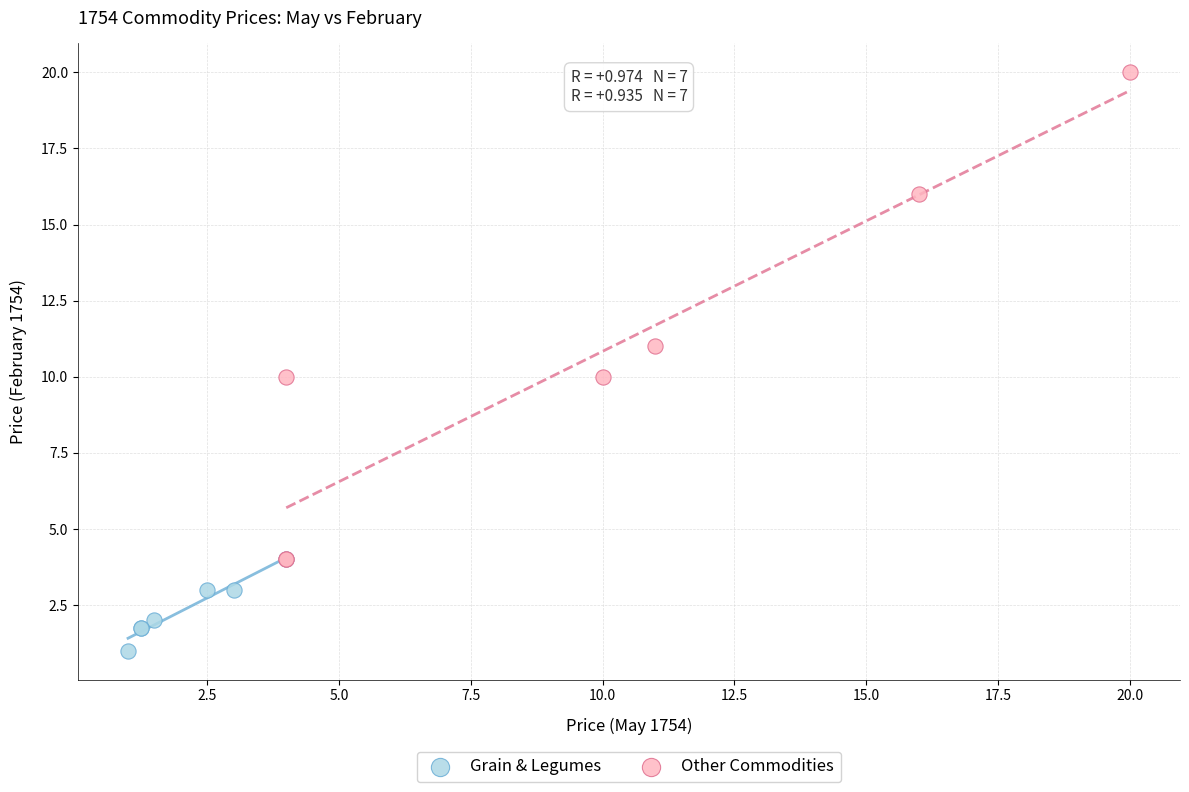

Which series has the largest Y range (max minus min)?

Other Commodities